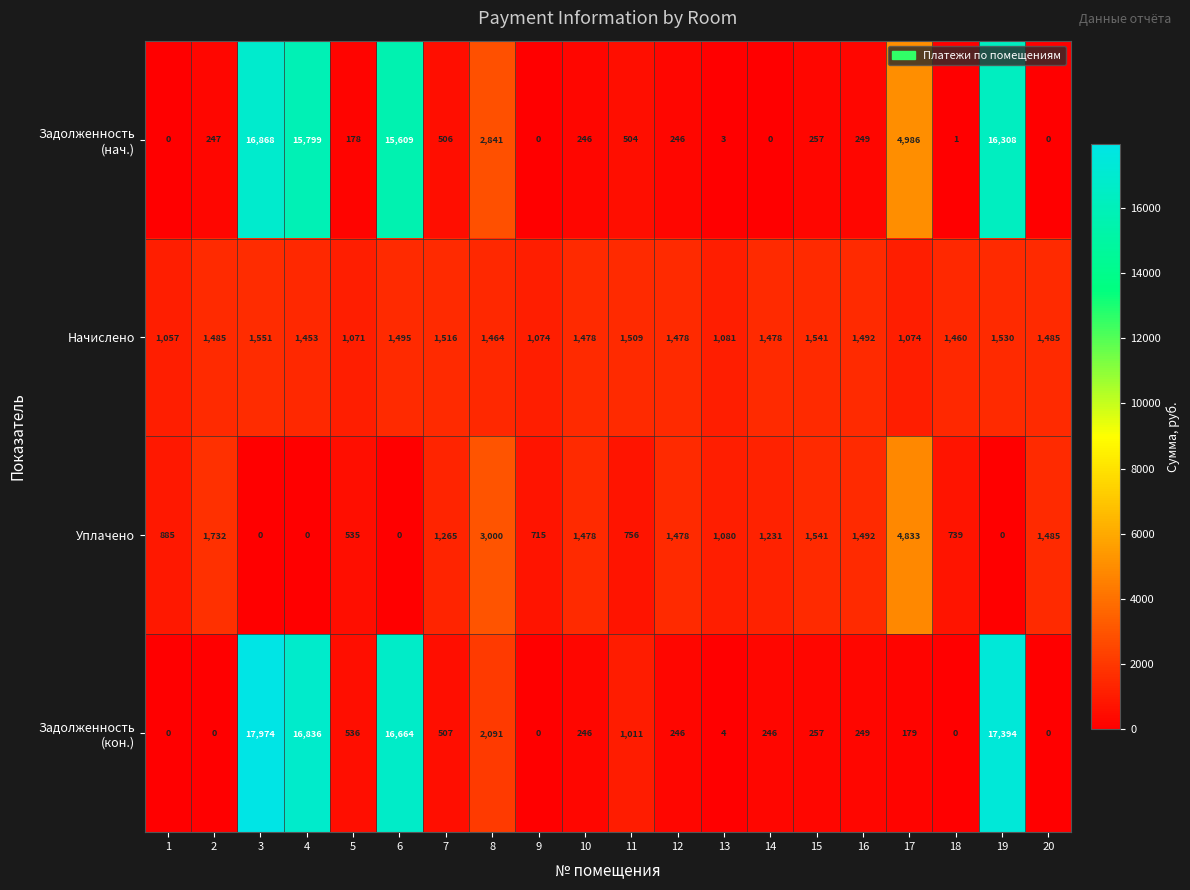

What is the sum of the Уплачено values at 20 and 8?

4485